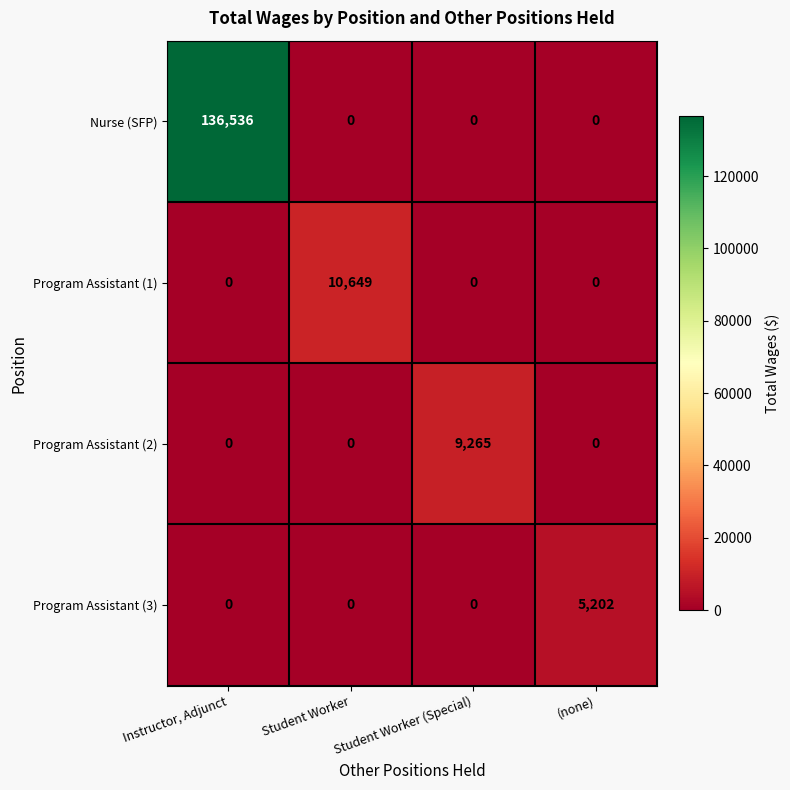

Is it true that Nurse (SFP) equals 75725 at Student Worker (Special)?

False